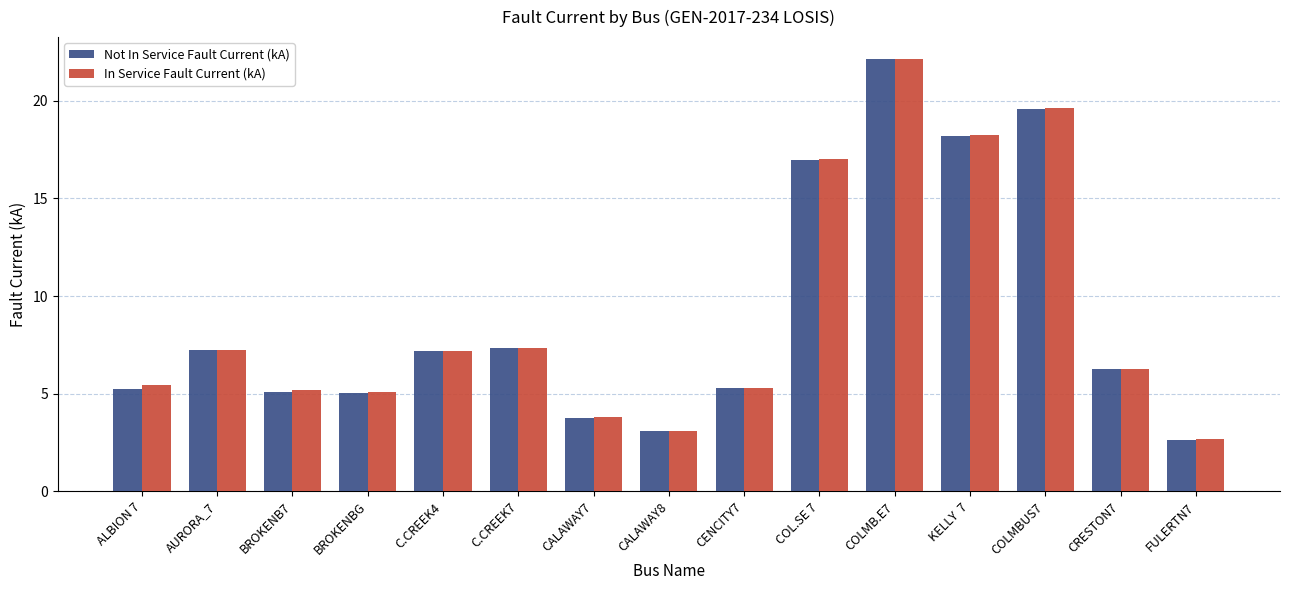

Between BROKENBG and COLMB.E7, which series saw the biggest shift?

Not In Service Fault Current (kA)